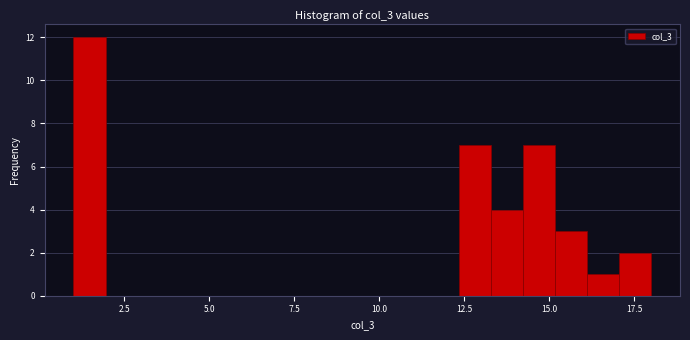

Around what value on the x-axis is the tallest bar? Give the approximate position of its centre, as read against the axis.

1.5